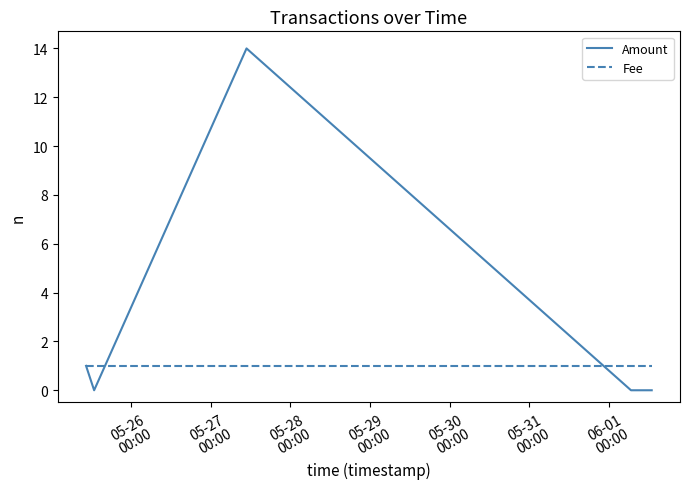

List the series in order of their overall mean, lowest first.

Fee, Amount